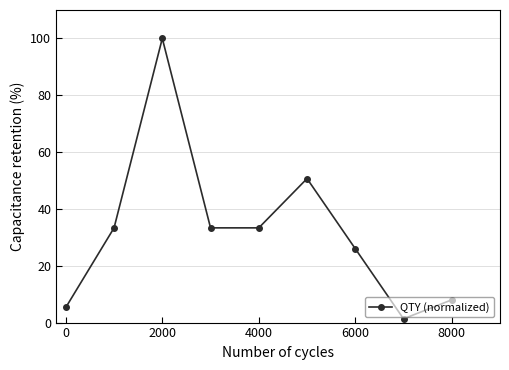

How many lines are shown in the chart?

1